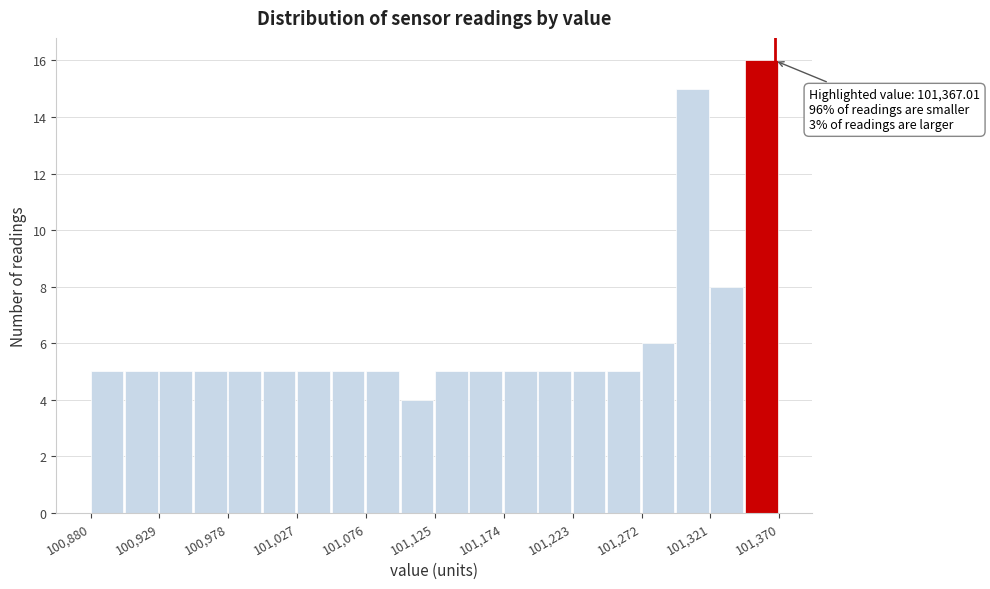

Over which range of the x-axis is the bar tallest?

101345 to 101370